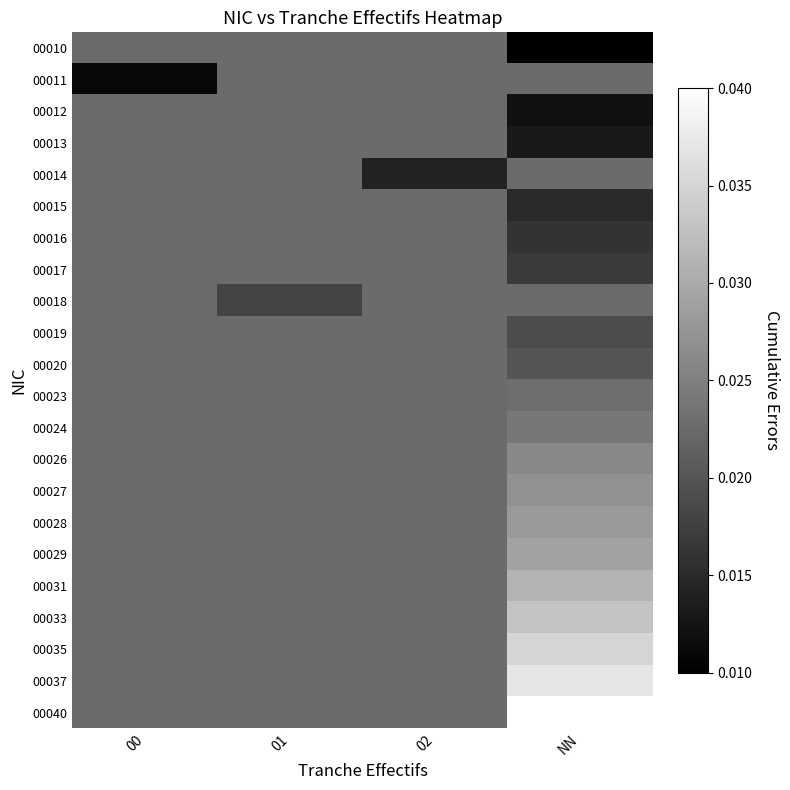

At which category is the sum across all series the highest?

NN